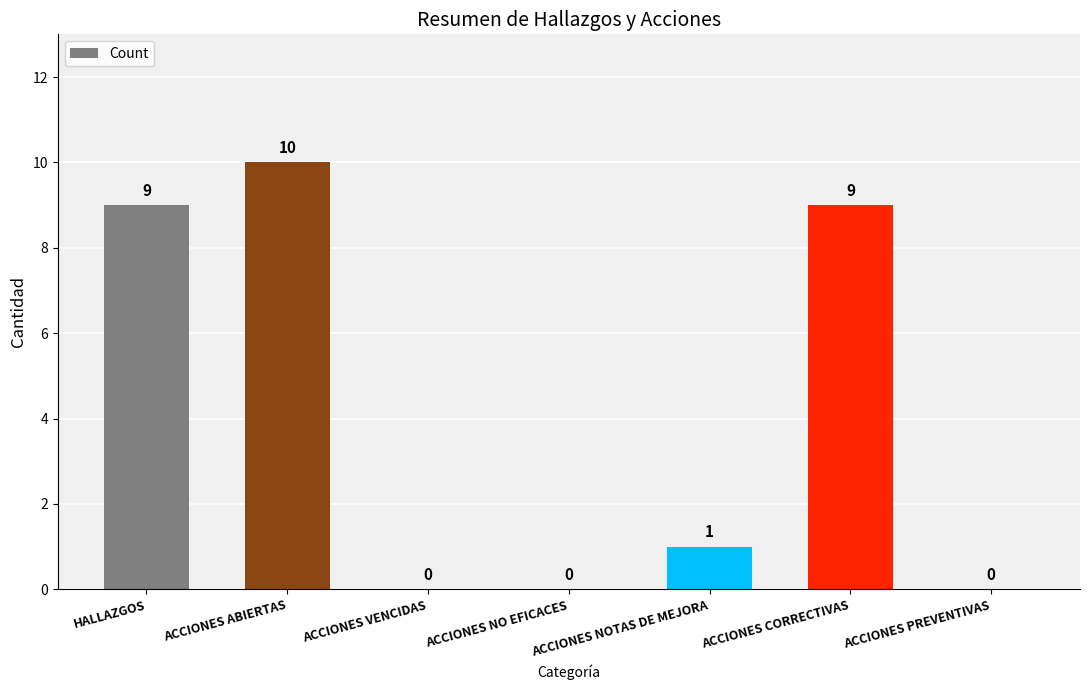

What is the greatest value displayed?

10